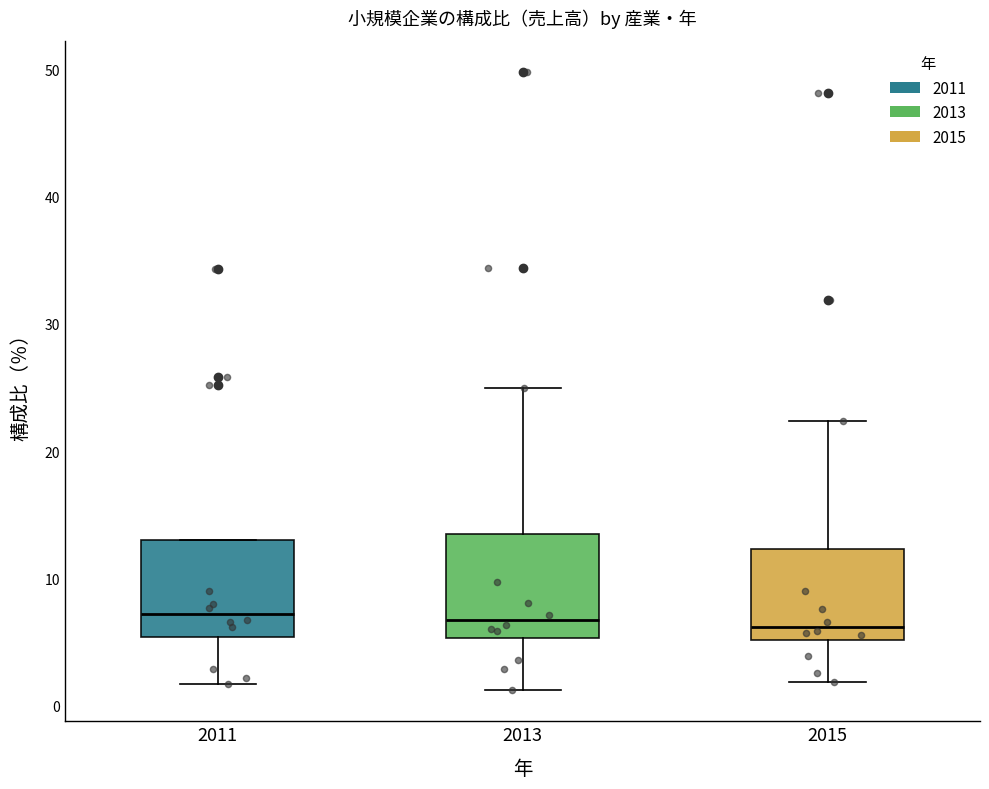

Reading left to right, transcribe this box plot: for each box, give where its median line is, the range the box spans, and where its two whiskers end, as read against the y-axis. The values are not printed on the chart, so give them approximately, as read against the axis.

2011: median 7, box 5 to 13, whiskers 2 to 13
2013: median 7, box 5 to 14, whiskers 1 to 25
2015: median 6, box 5 to 12, whiskers 2 to 22